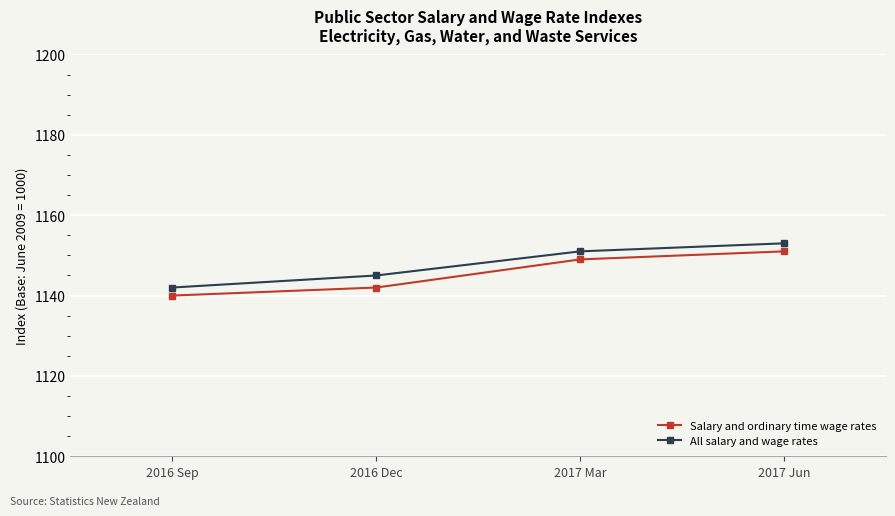

How many Salary and ordinary time wage rates values are between 1142 and 1151?

3